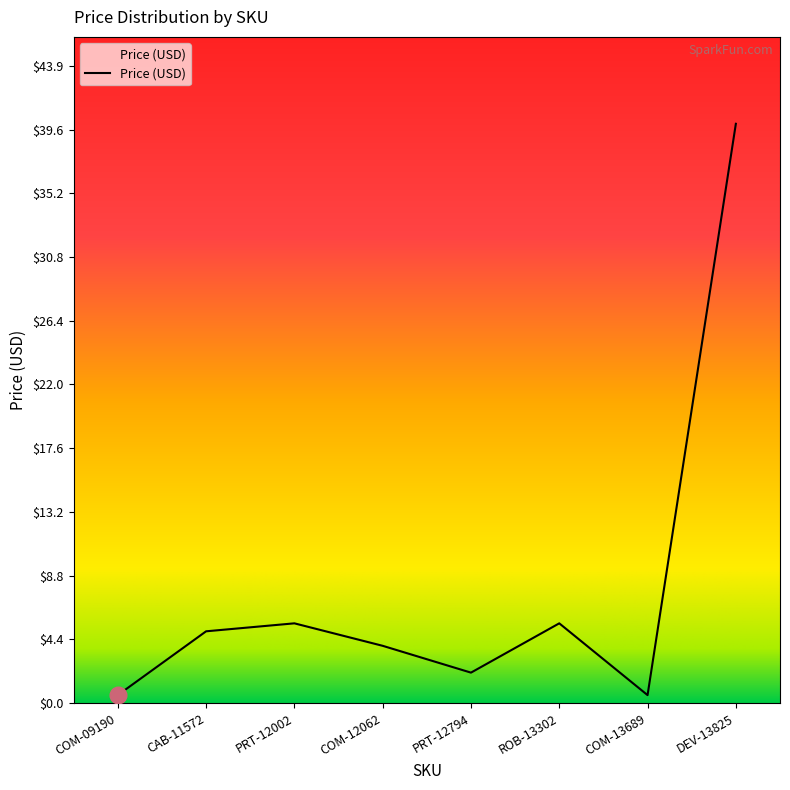

What is the minimum value shown in the chart?

0.6